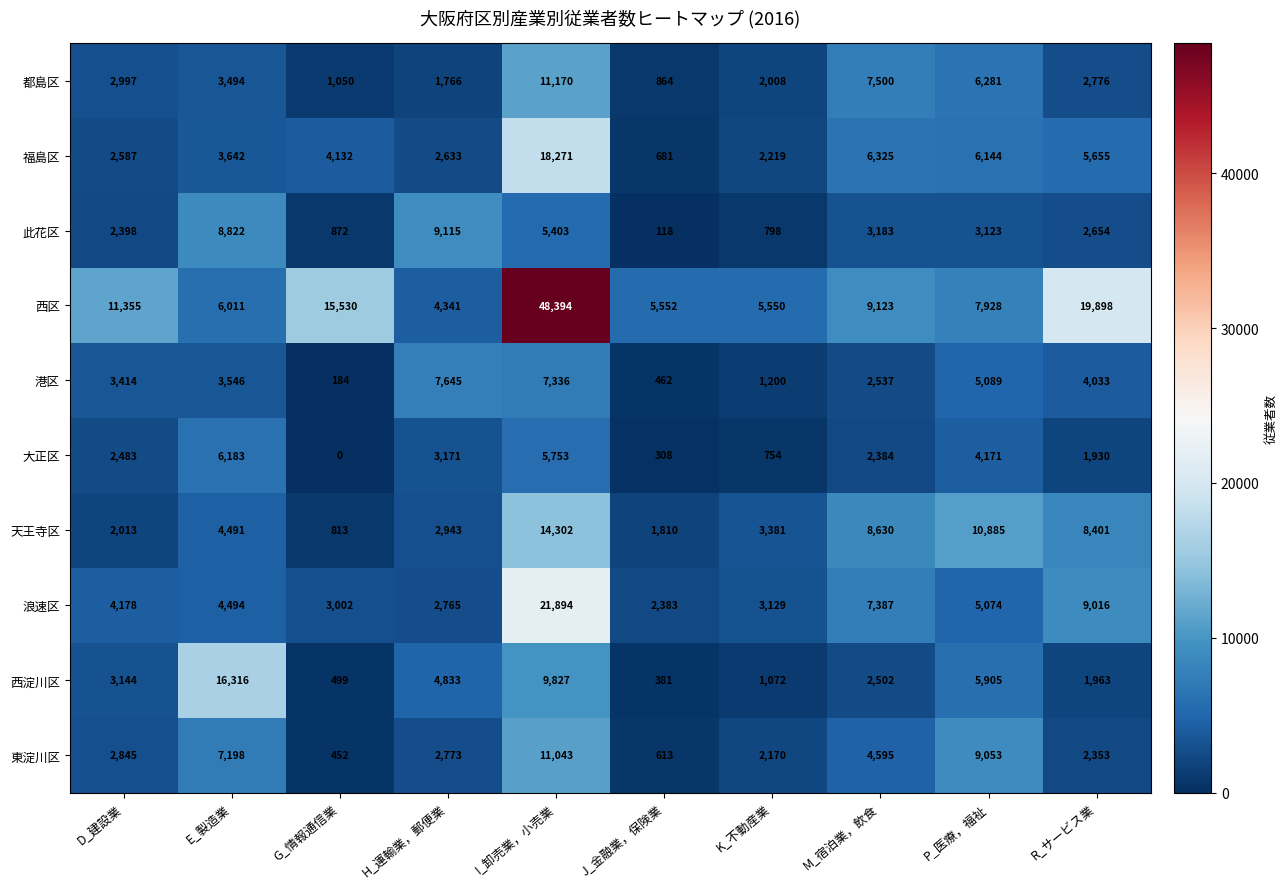

Which series changed the most between E_製造業 and M_宿泊業，飲食?

西淀川区